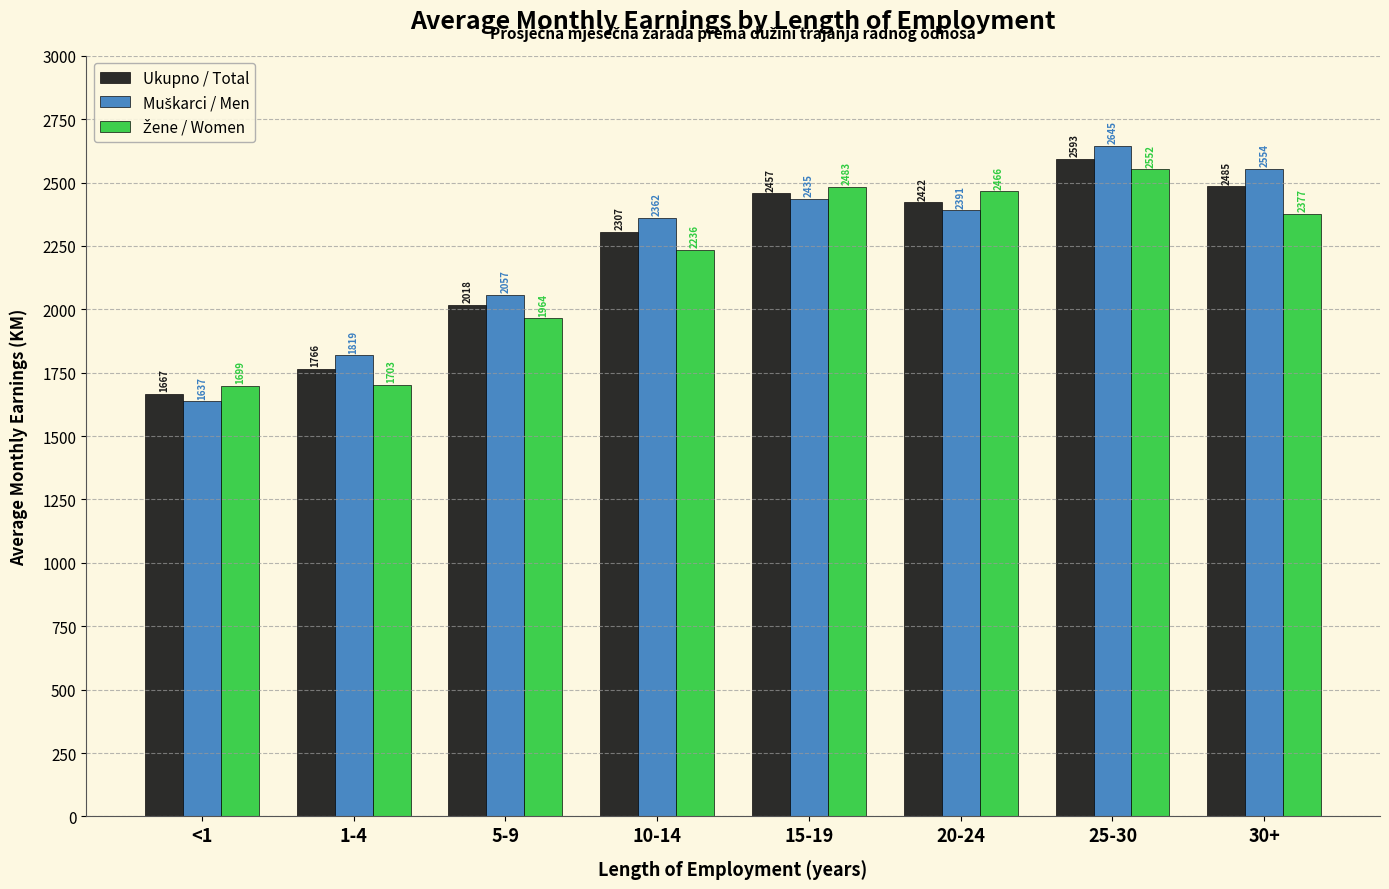

At how many categories does at least one series exceed 2087?

5